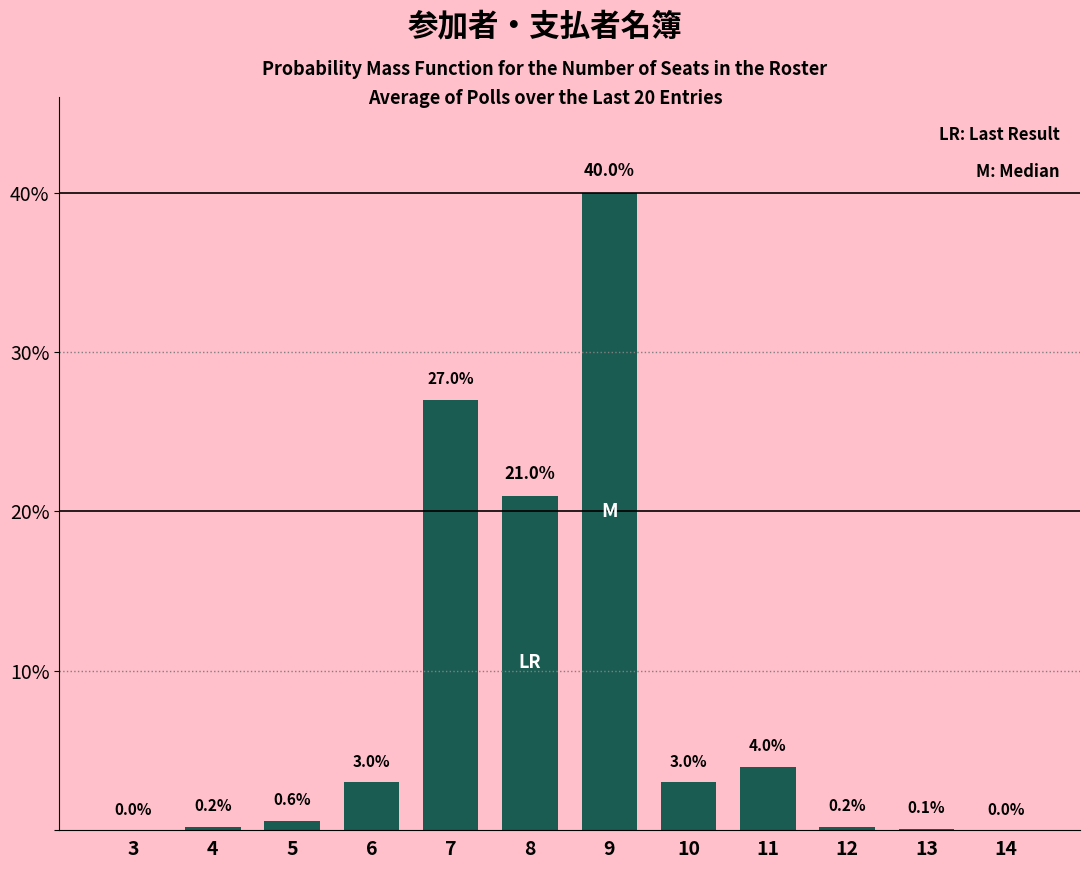

Reading left to right, what are all the values shown in this chart?

3=0.0	4=0.2	5=0.6	6=3.0	7=27.0	8=21.0	9=40.0	10=3.0	11=4.0	12=0.2	13=0.1	14=0.0